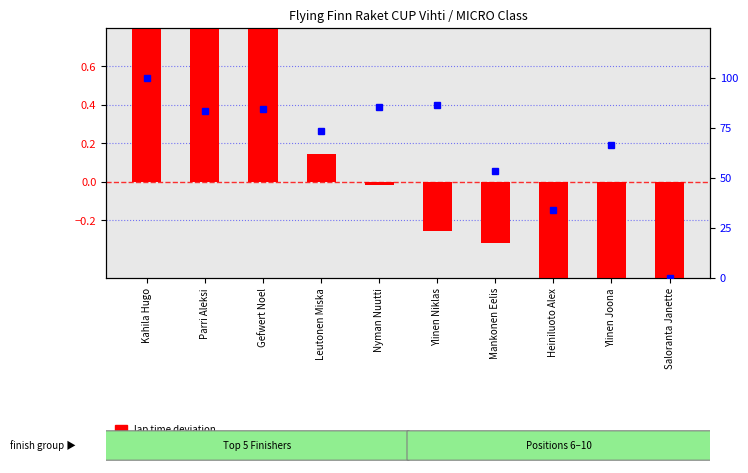

What is the label of the 6th bar from the right?

Nyman Nuutti